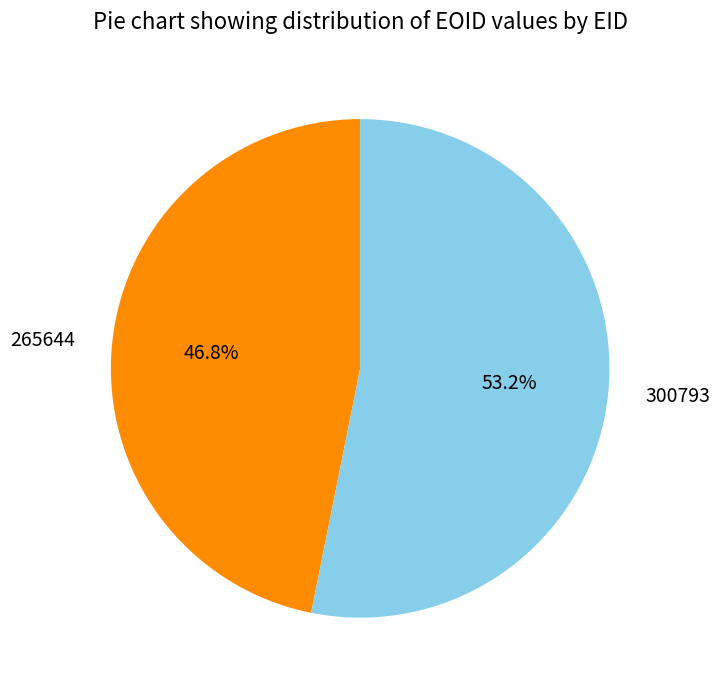

Rank the categories by value from lowest to highest.

265644, 300793